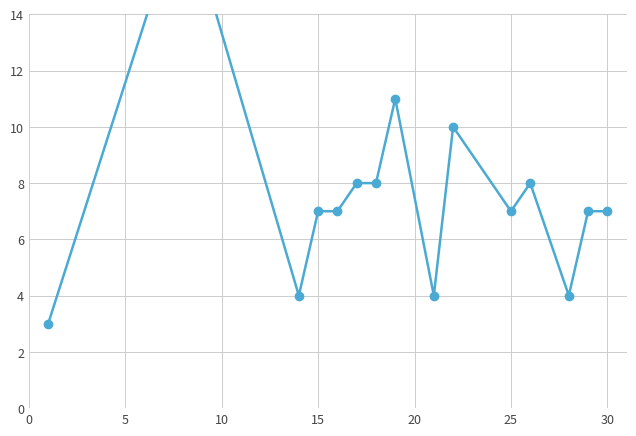

How many values exceed 7?

6